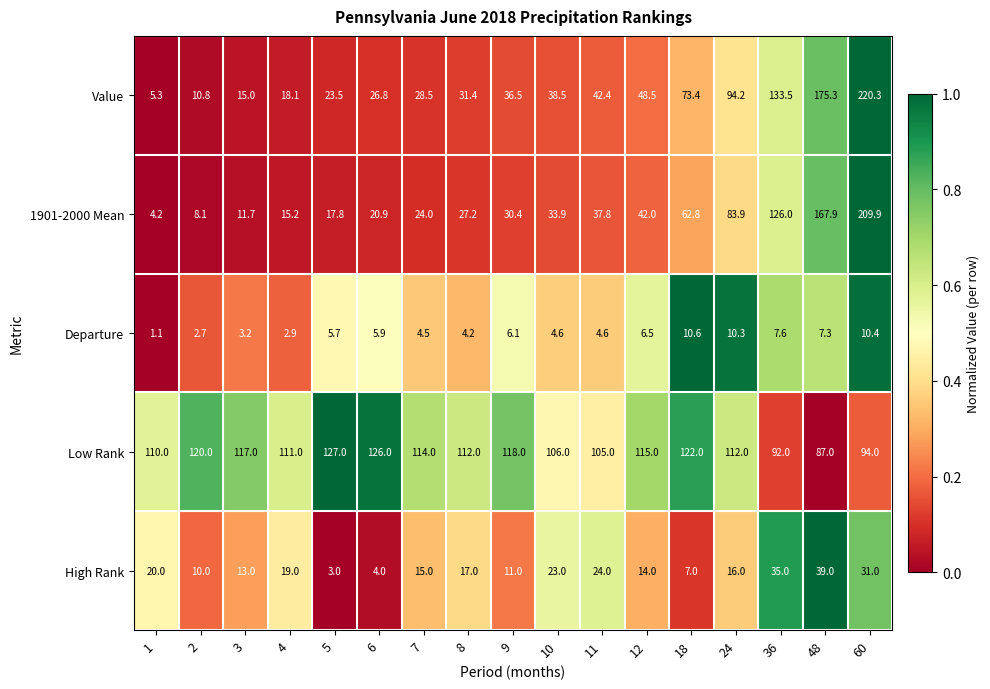

What is the average value of the Departure series?

5.8